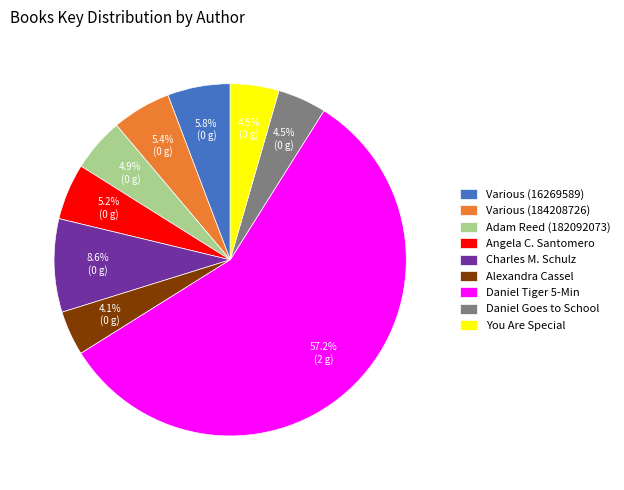

How many segments does this pie chart have?

9